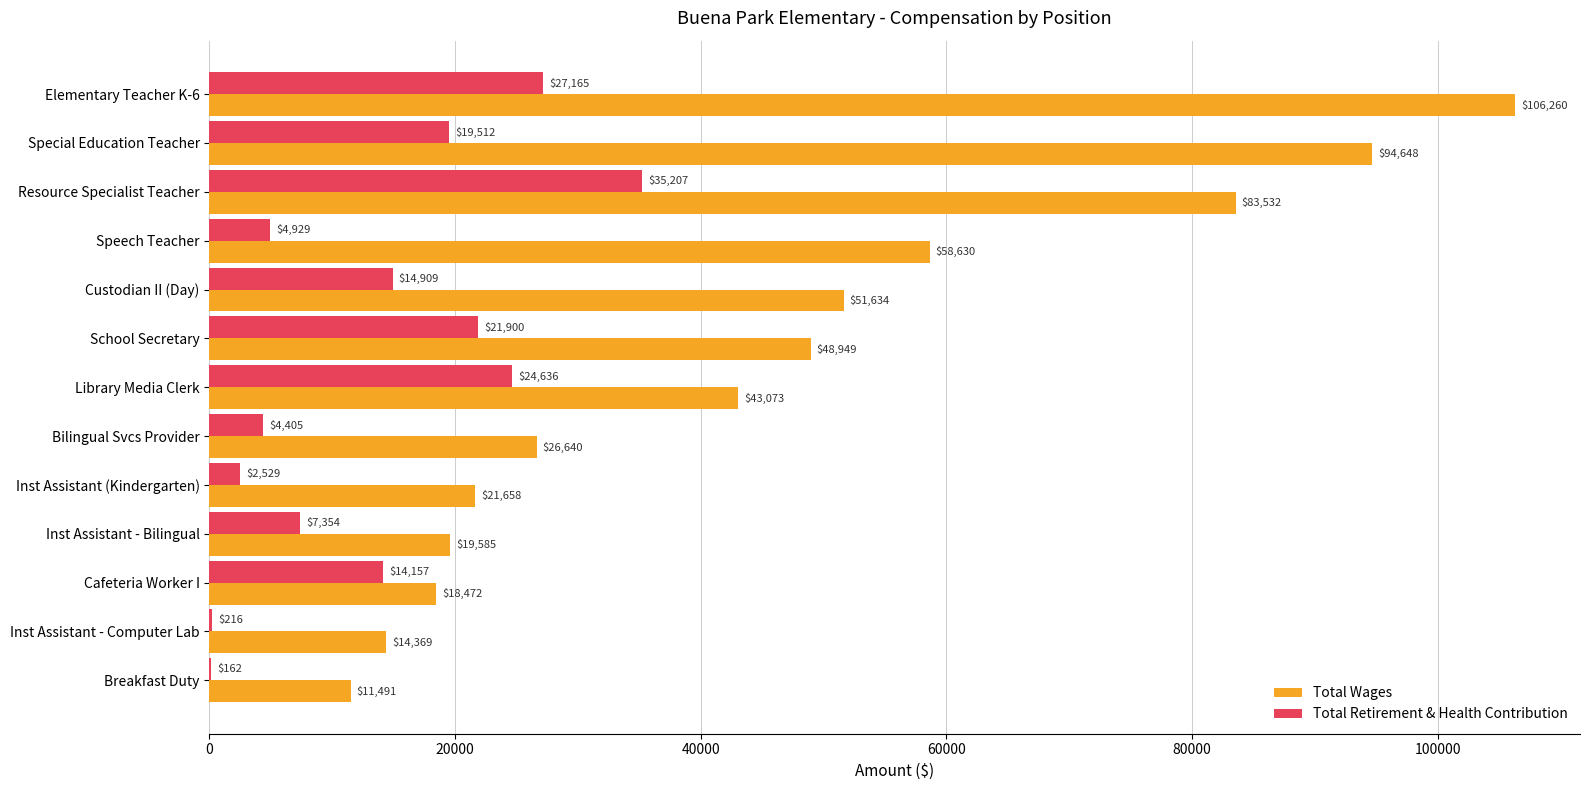

What is the greatest value displayed?

106260